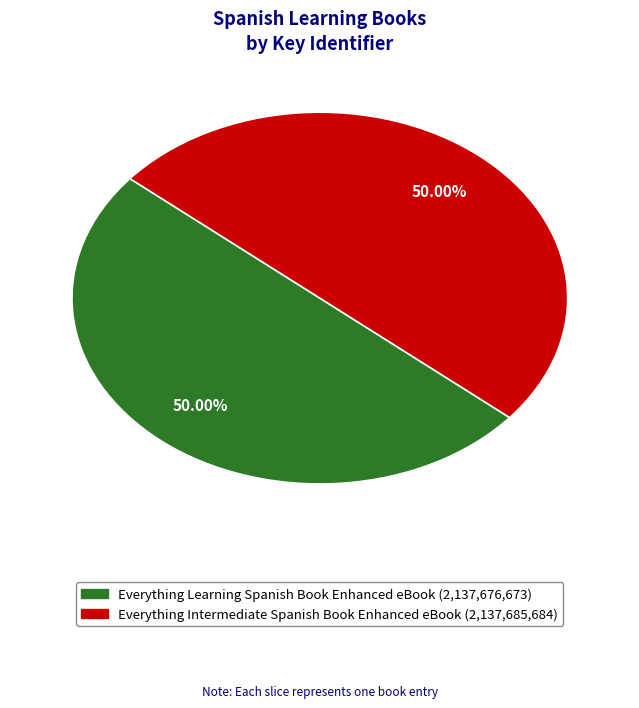

To the nearest percent, what is the combined percentage of Everything Intermediate Spanish Book Enhanced eBook and Everything Learning Spanish Book Enhanced eBook?

100%